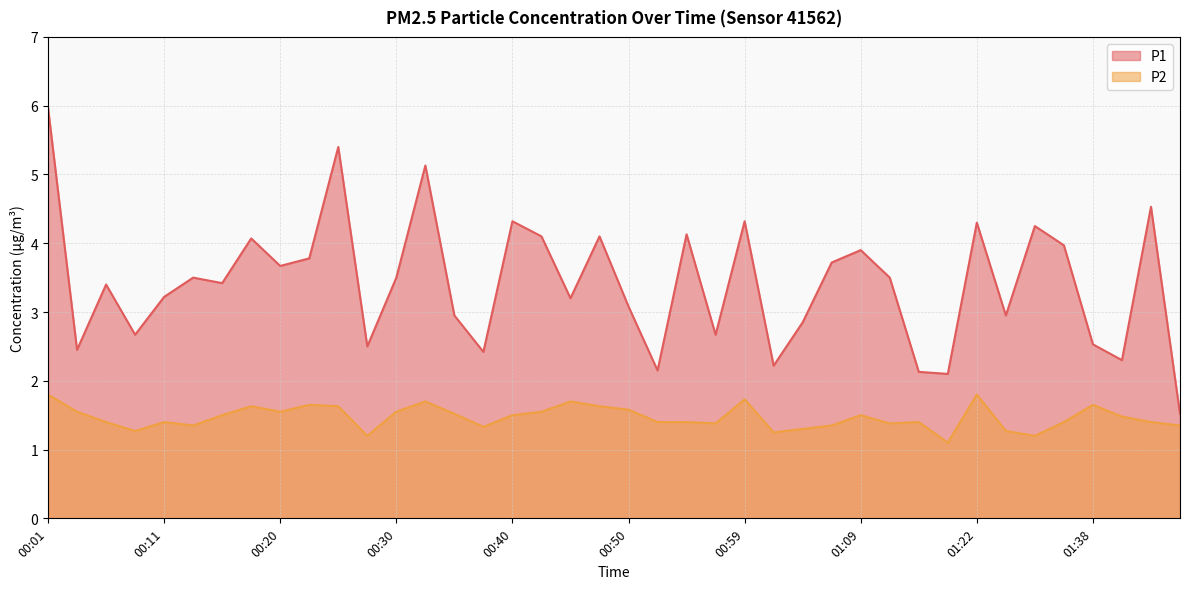

Which label corresponds to the smallest value in the chart?

01:20